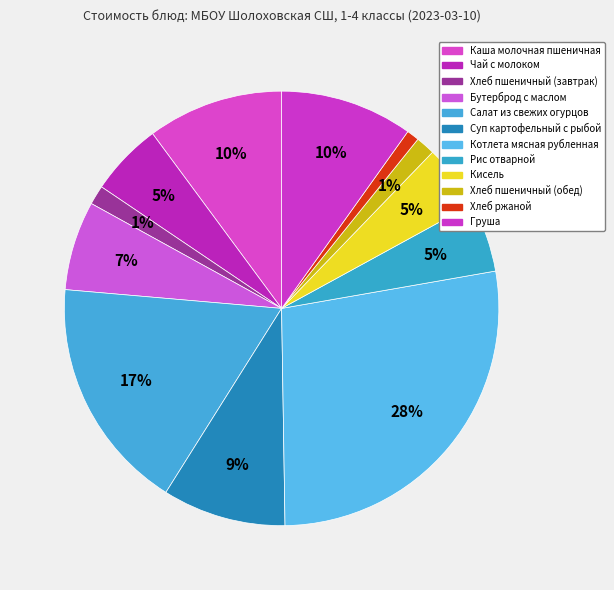

Which slice is the smallest?

Хлеб ржаной